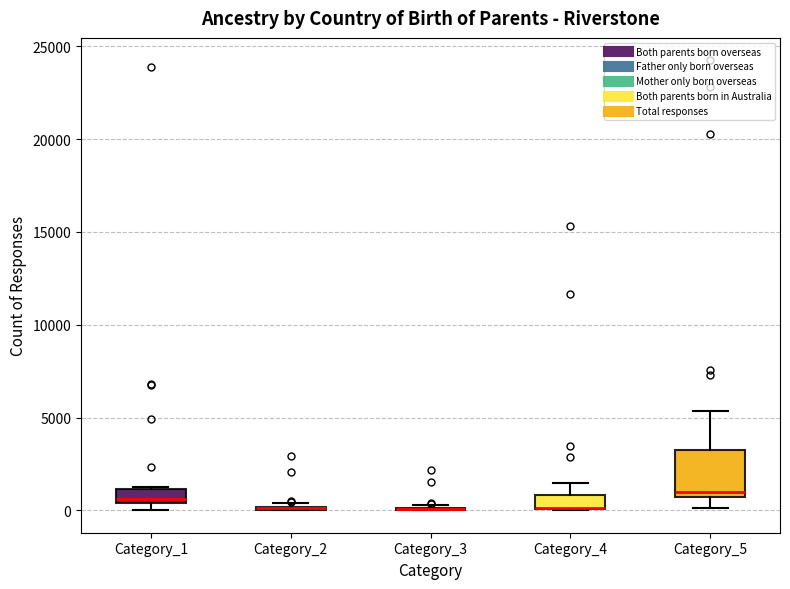

Where is the upper edge of the box for Category_1 on the y-axis? The values are not printed on the chart, so give them approximately, as read against the axis.

1000